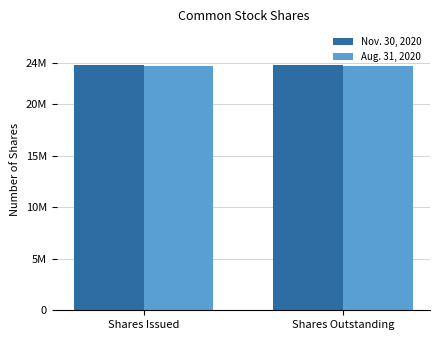

At which label does Aug. 31, 2020 reach its minimum?

Shares Issued